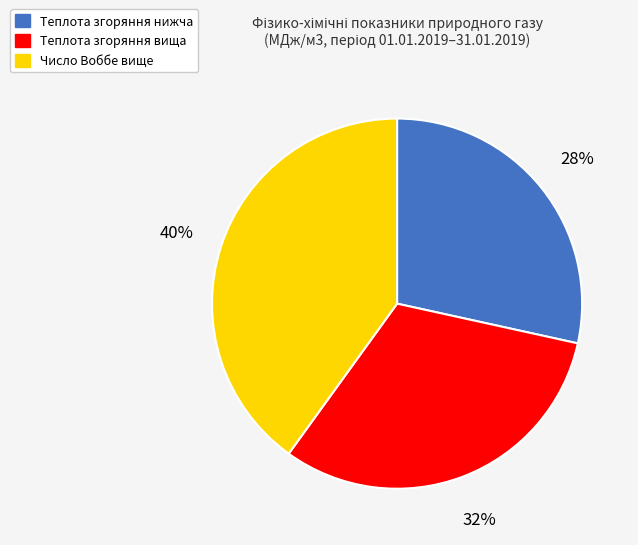

Is there a majority slice in this chart?

No